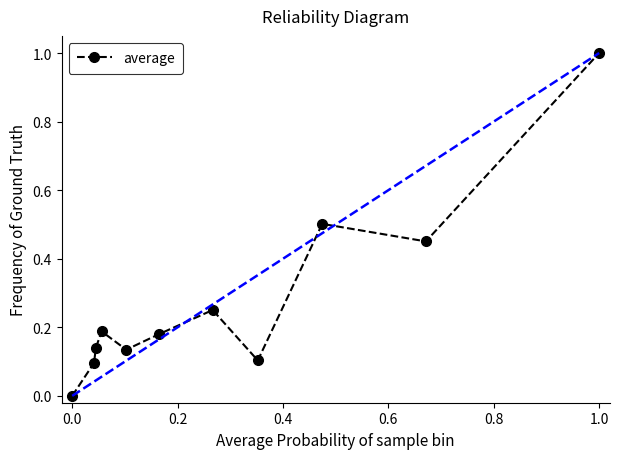

What is the greatest value displayed?

1.0